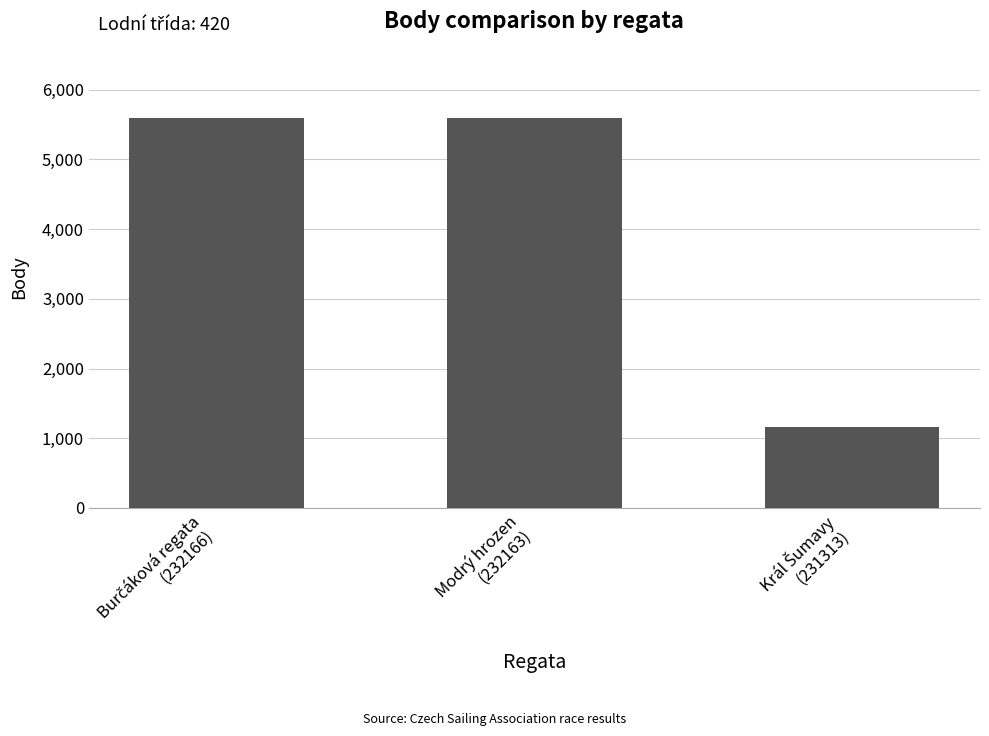

How many values are between 1156 and 5600?

3